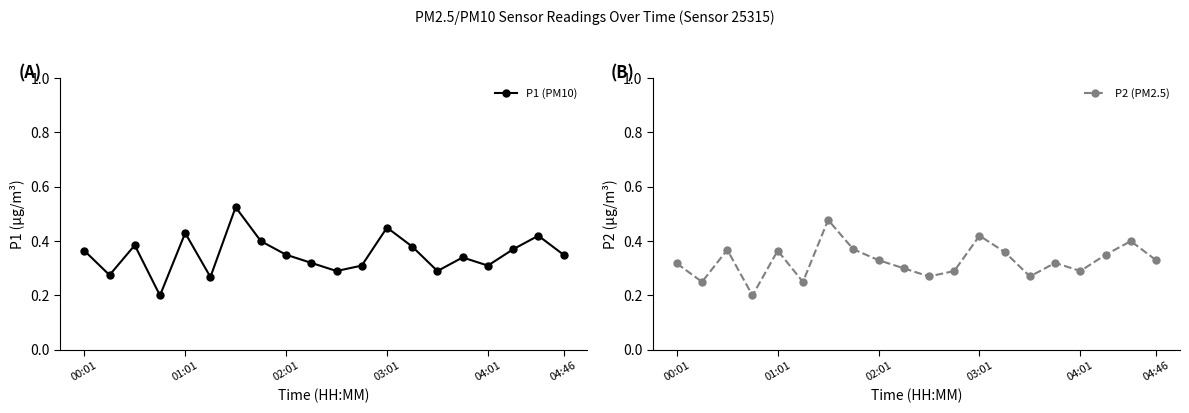

What is the difference between the second highest and minimum values in the P1 (PM10) series?

0.2